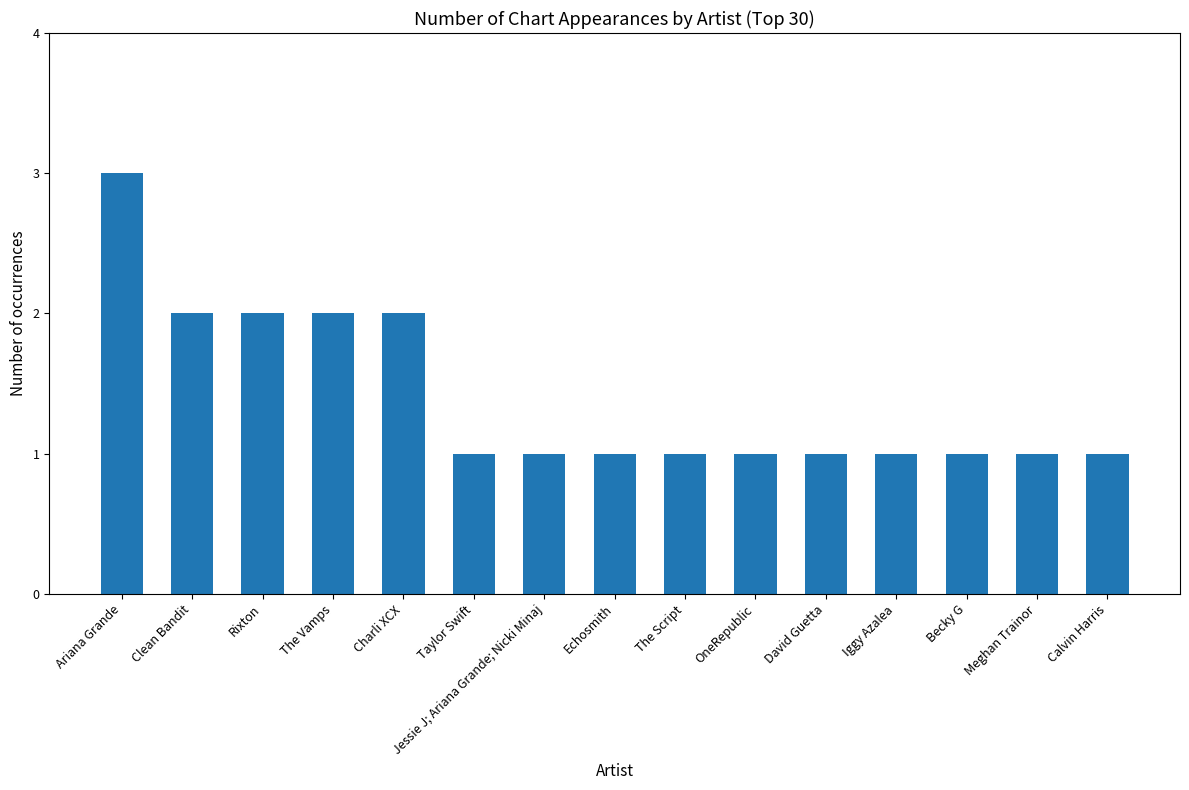

The chart shows a value of 0 at Becky G. True or false?

False